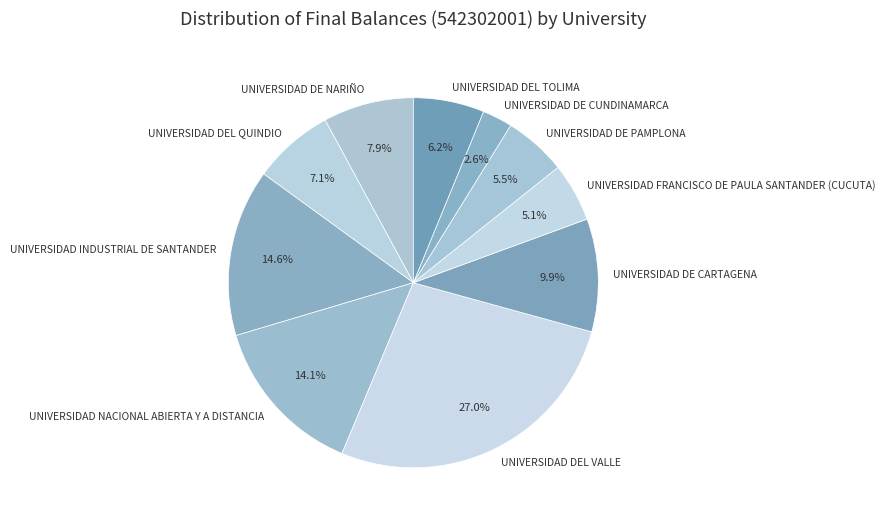

Count the number of slices in the pie.

10